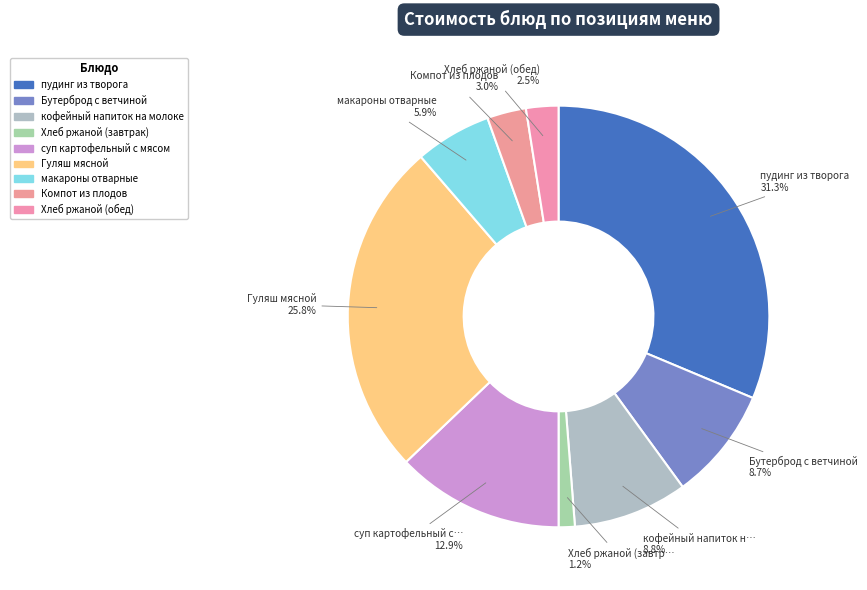

Is it true that суп картофельный с мясом is 13% of the pie?

True